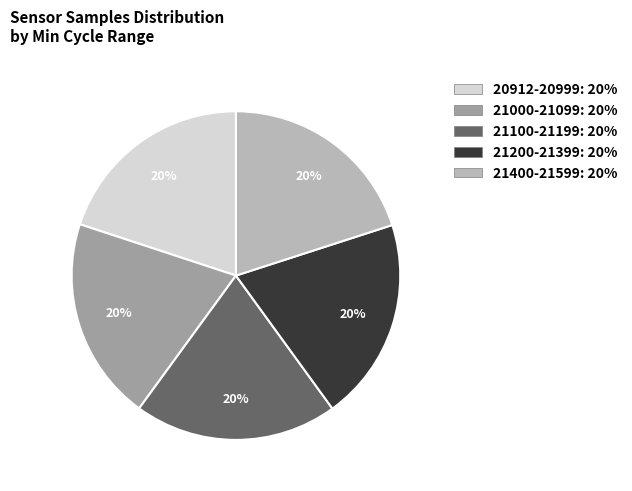

Is there a majority slice in this chart?

No